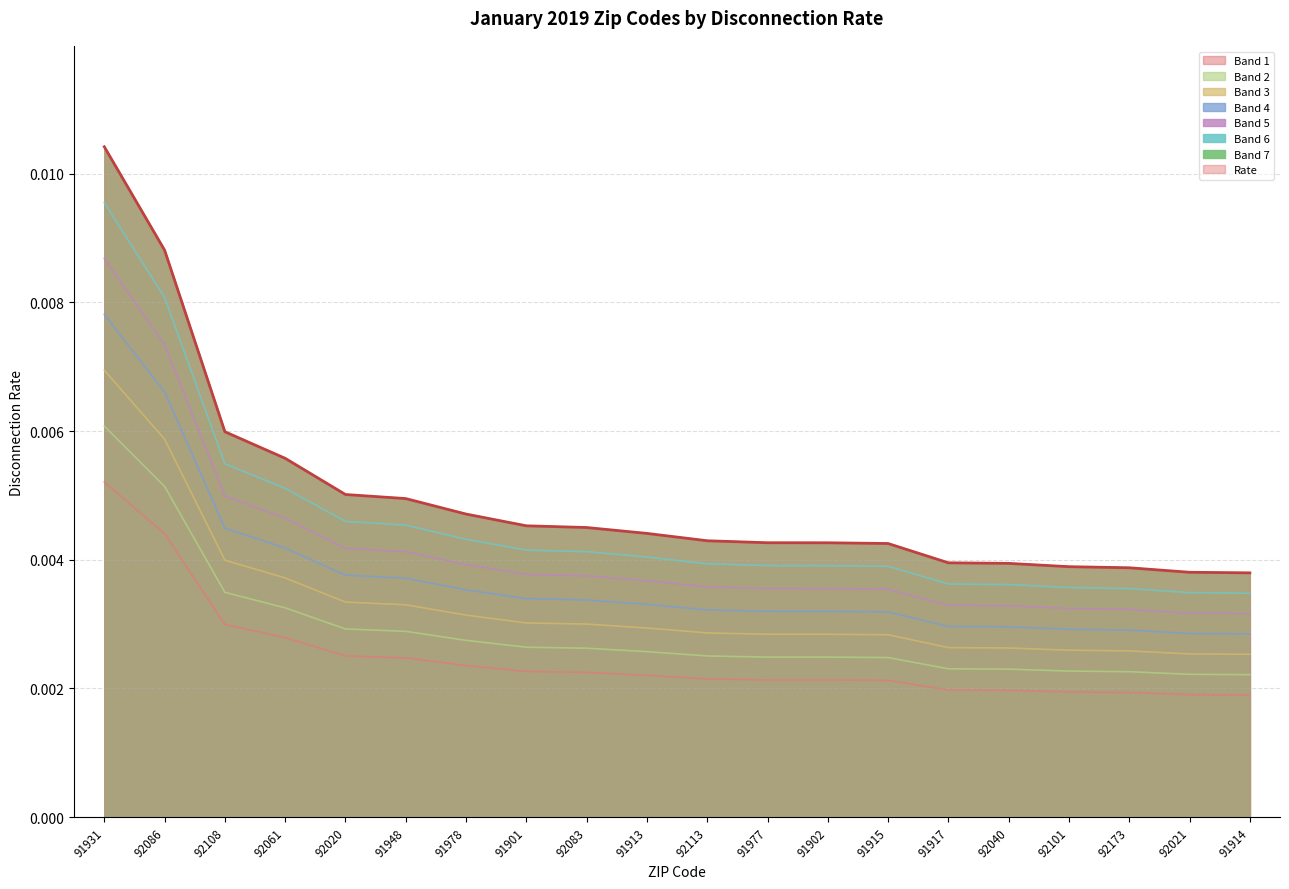

Does the chart display data point markers on the line(s)?

No